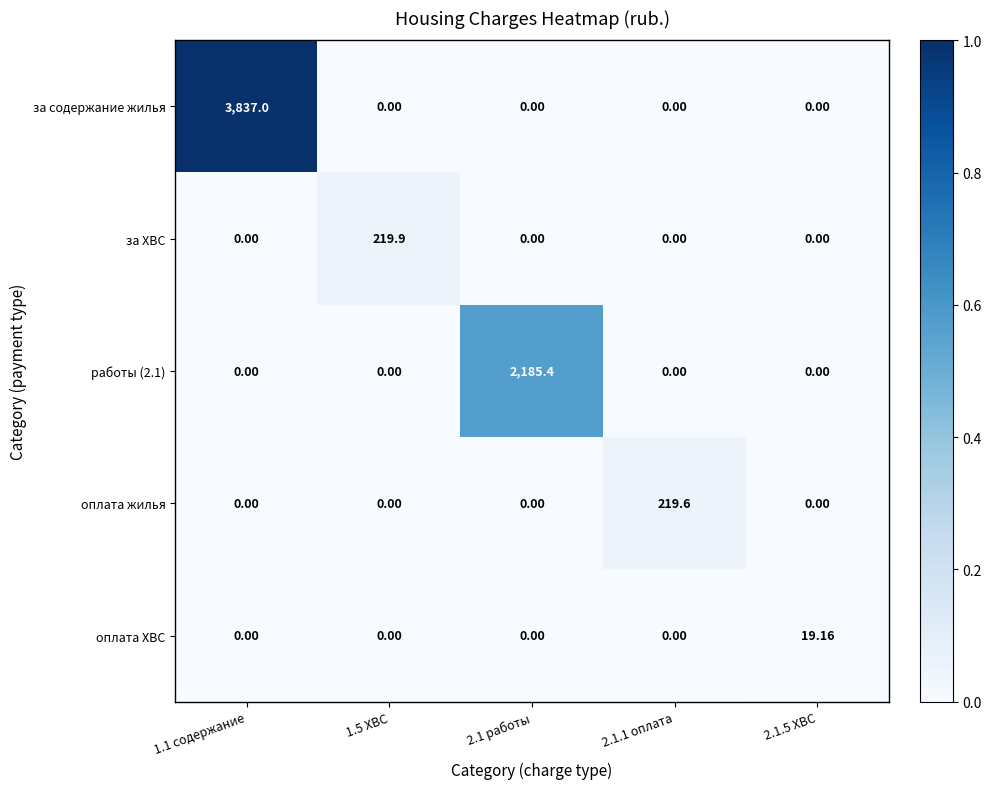

Count the number of data series in this chart.

5